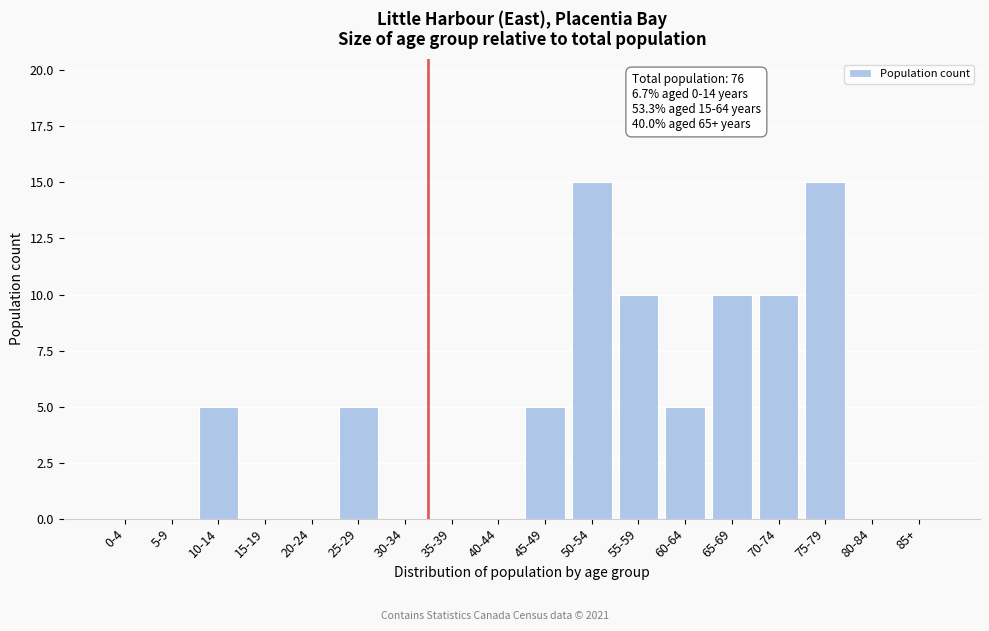

Reading left to right, transcribe all the data shown in this chart.

0-4=0	5-9=0	10-14=5	15-19=0	20-24=0	25-29=5	30-34=0	35-39=0	40-44=0	45-49=5	50-54=15	55-59=10	60-64=5	65-69=10	70-74=10	75-79=15	80-84=0	85+=0